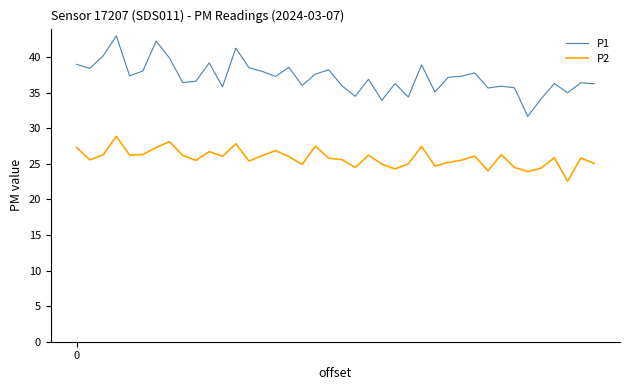

What is the difference between the maximum and minimum values in the P2 series?

6.3